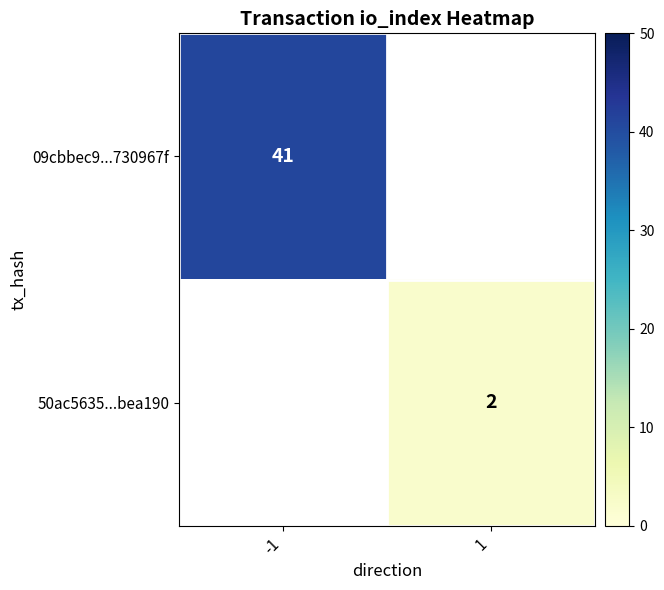

The 09cbbec9...730967f series shows 61 at -1. True or false?

False